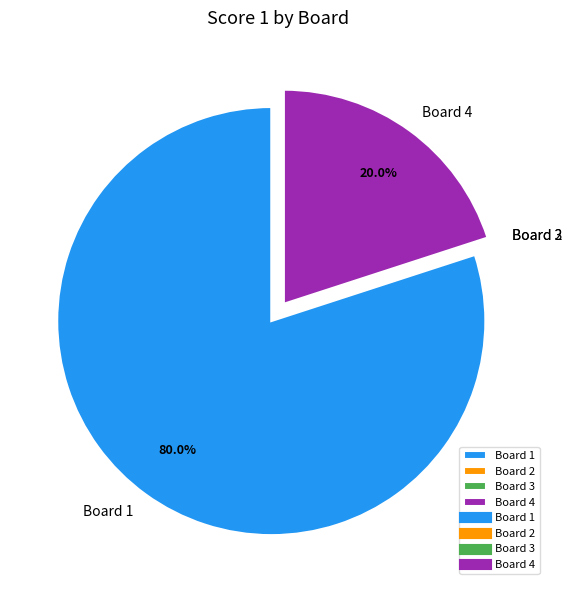

Which category has the biggest portion of the pie?

Board 1